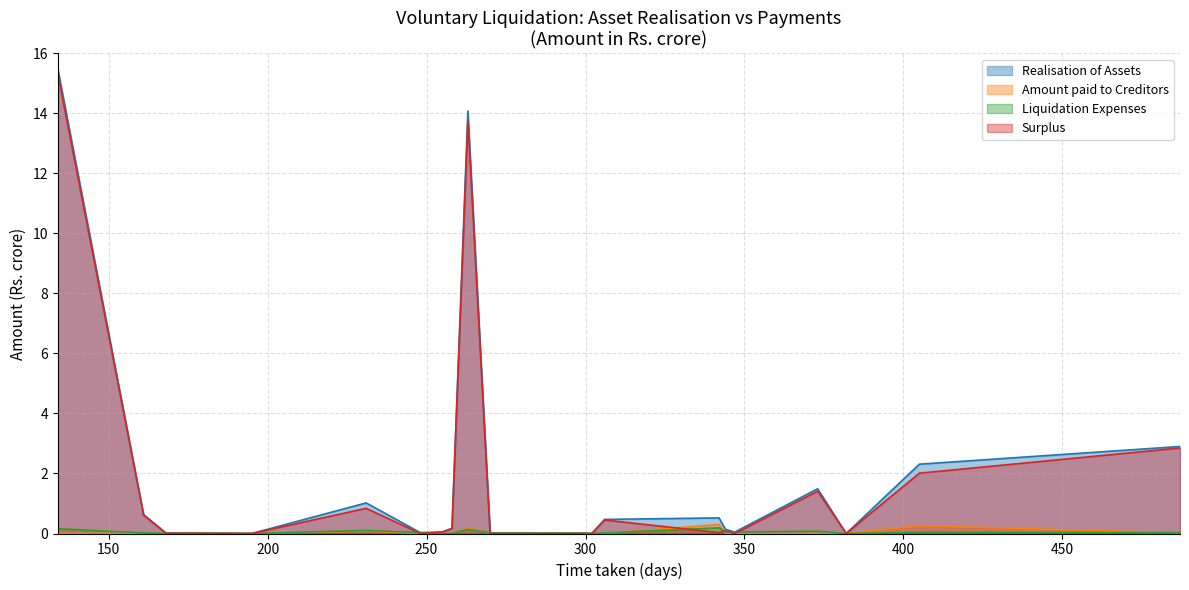

True or false: Surplus and Liquidation Expenses cross at least once.

True